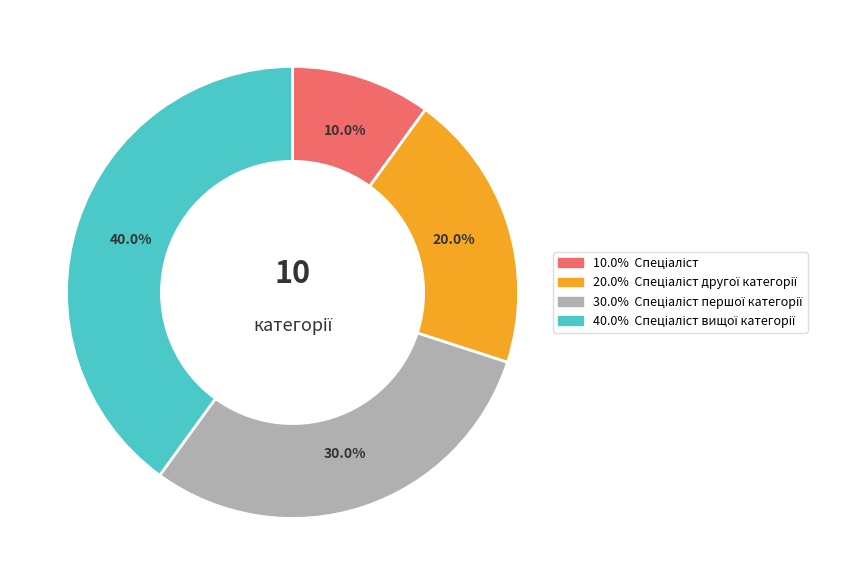

Is there any slice that represents more than half of the pie?

No